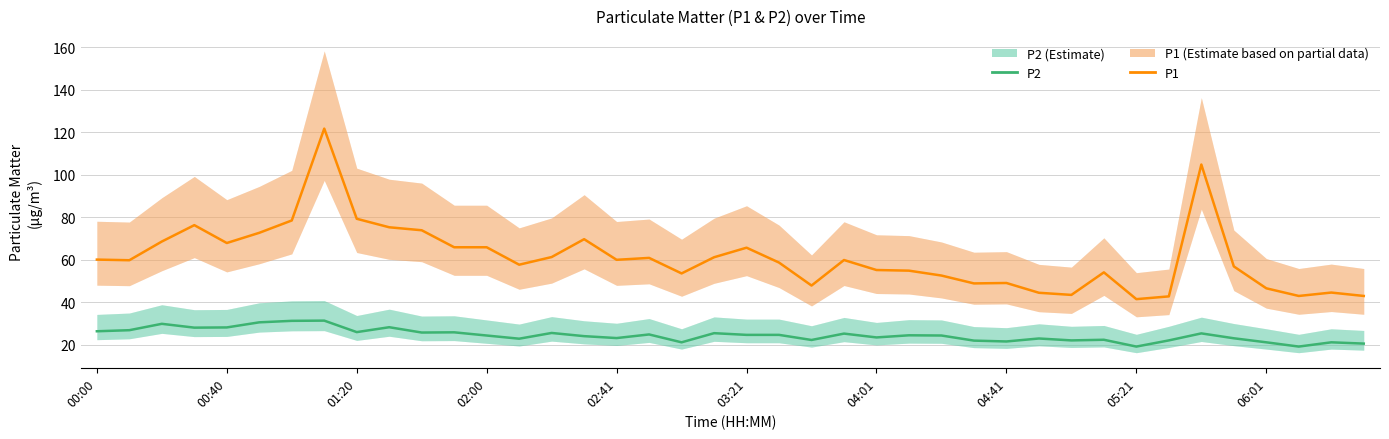

True or false: P2 and P1 cross at least once.

False